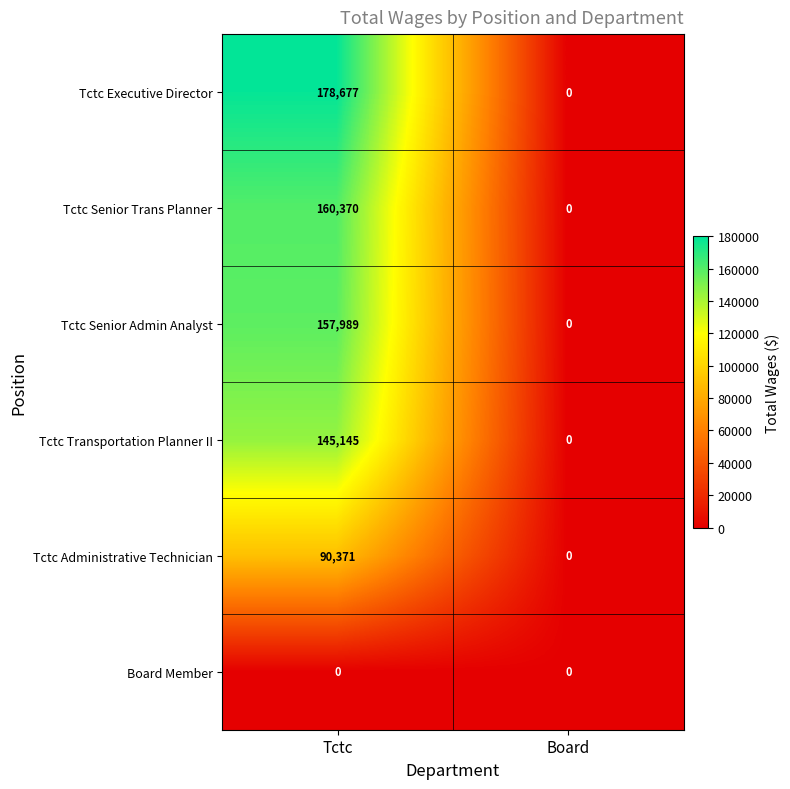

What is the sum of the Tctc Senior Admin Analyst values at Board and Tctc?

157989